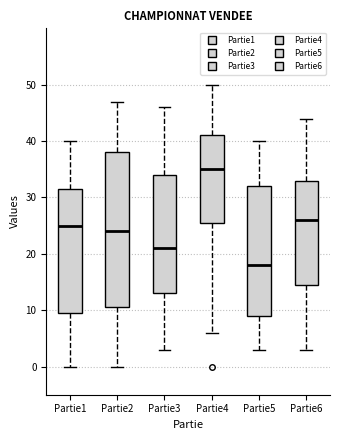

Which box has the highest median line?

Partie4